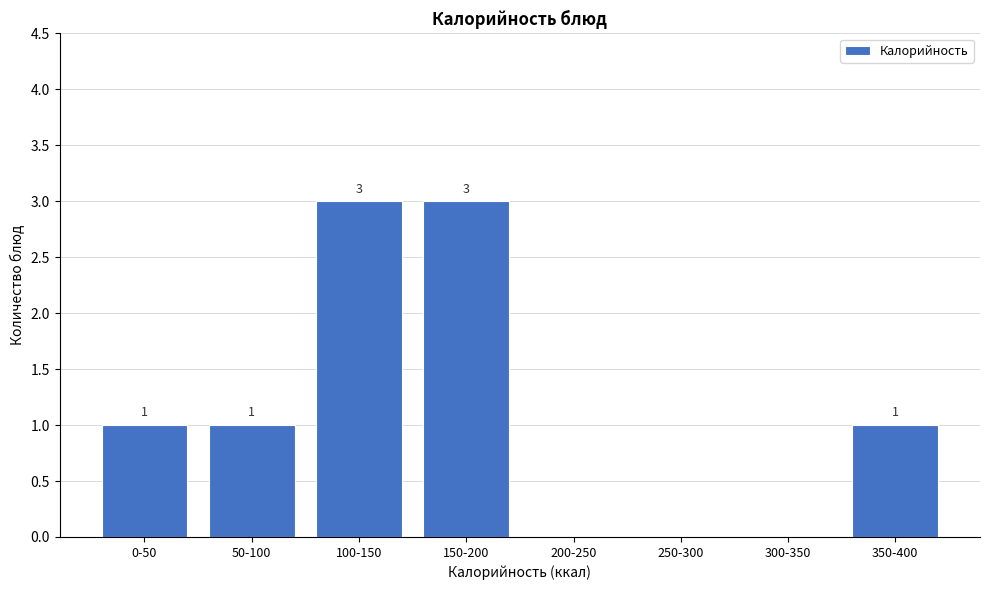

Reading left to right, extract all data points from this chart.

0-50=1	50-100=1	100-150=3	150-200=3	200-250=0	250-300=0	300-350=0	350-400=1